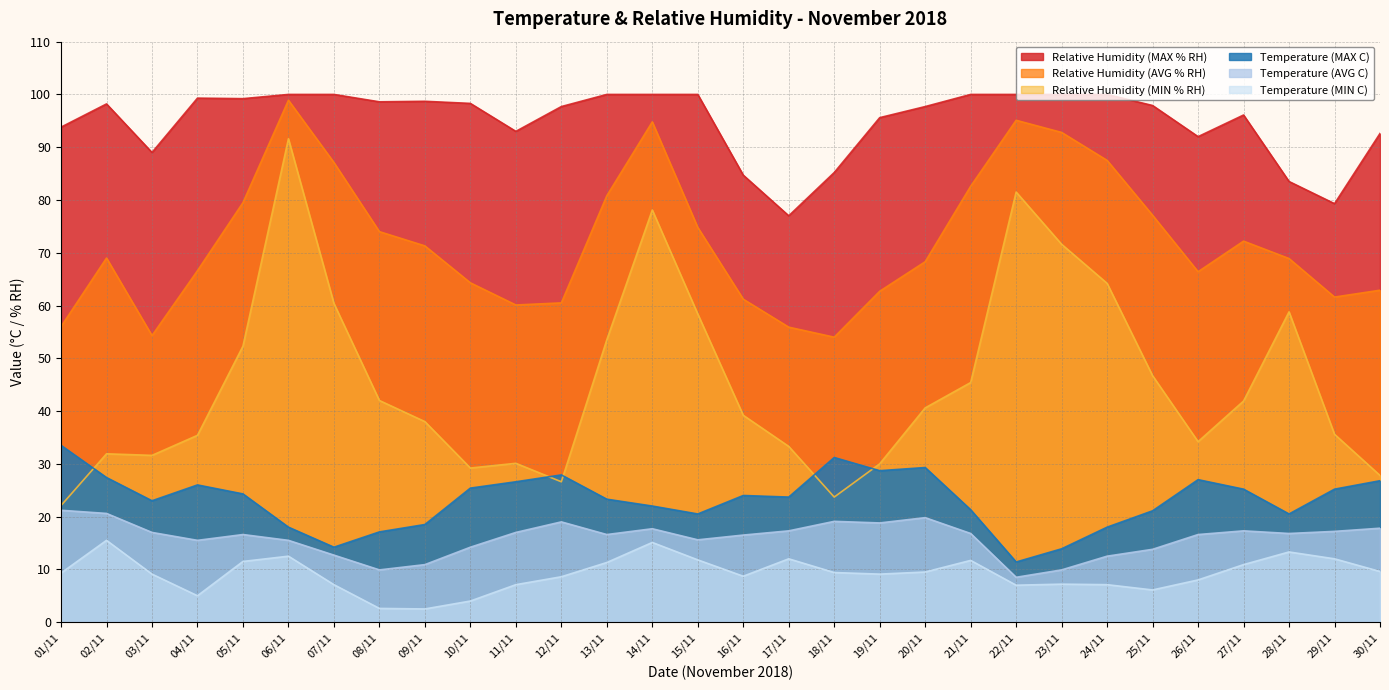

True or false: Relative Humidity (MAX % RH) has more than 2 points higher than both neighbors.

True